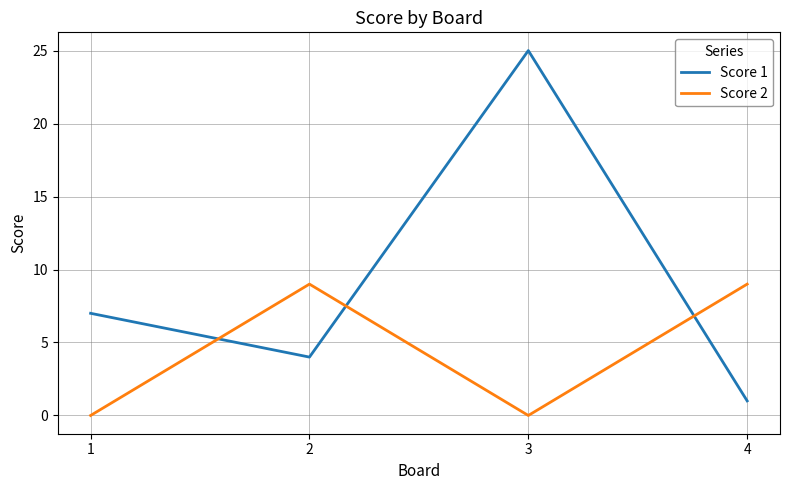

How many times do Score 1 and Score 2 cross each other?

3